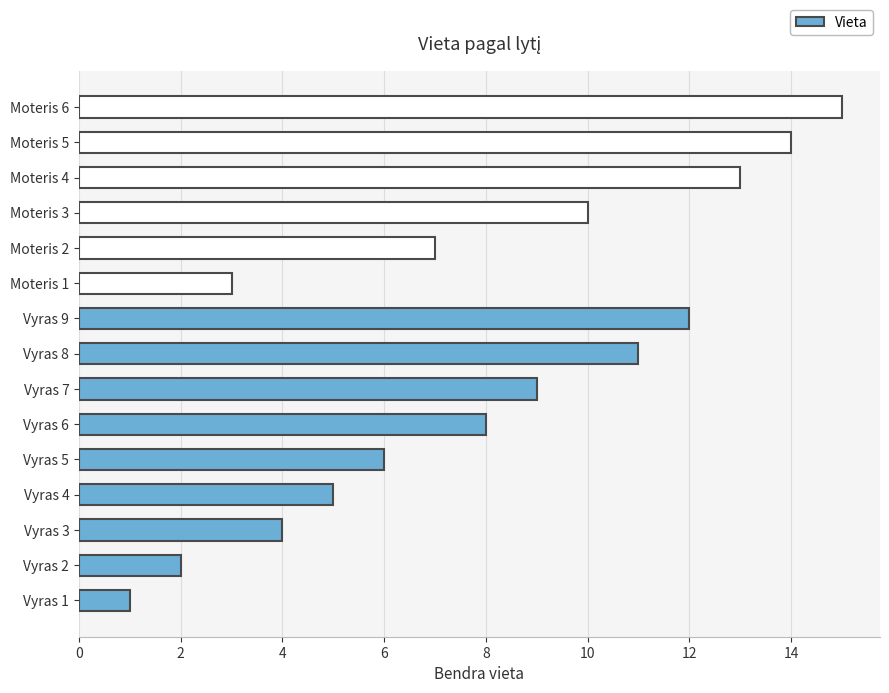

What is the change in value from Vyras 5 to Vyras 6?

+2